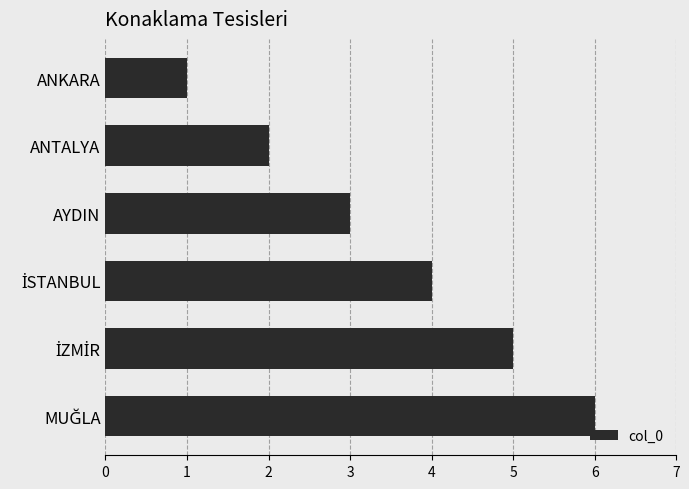

How many values are between 2 and 5?

4